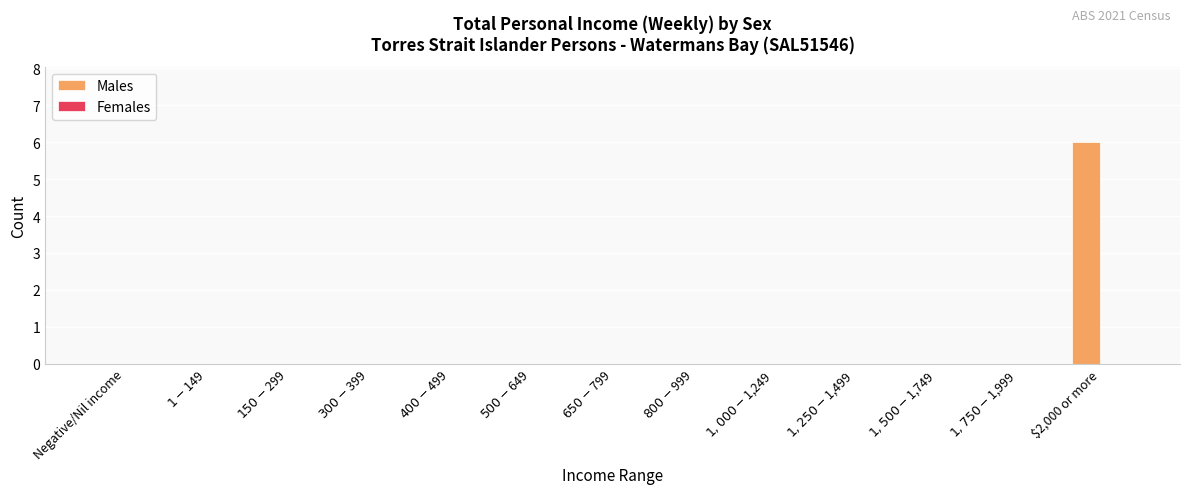

What is the greatest value displayed?

6